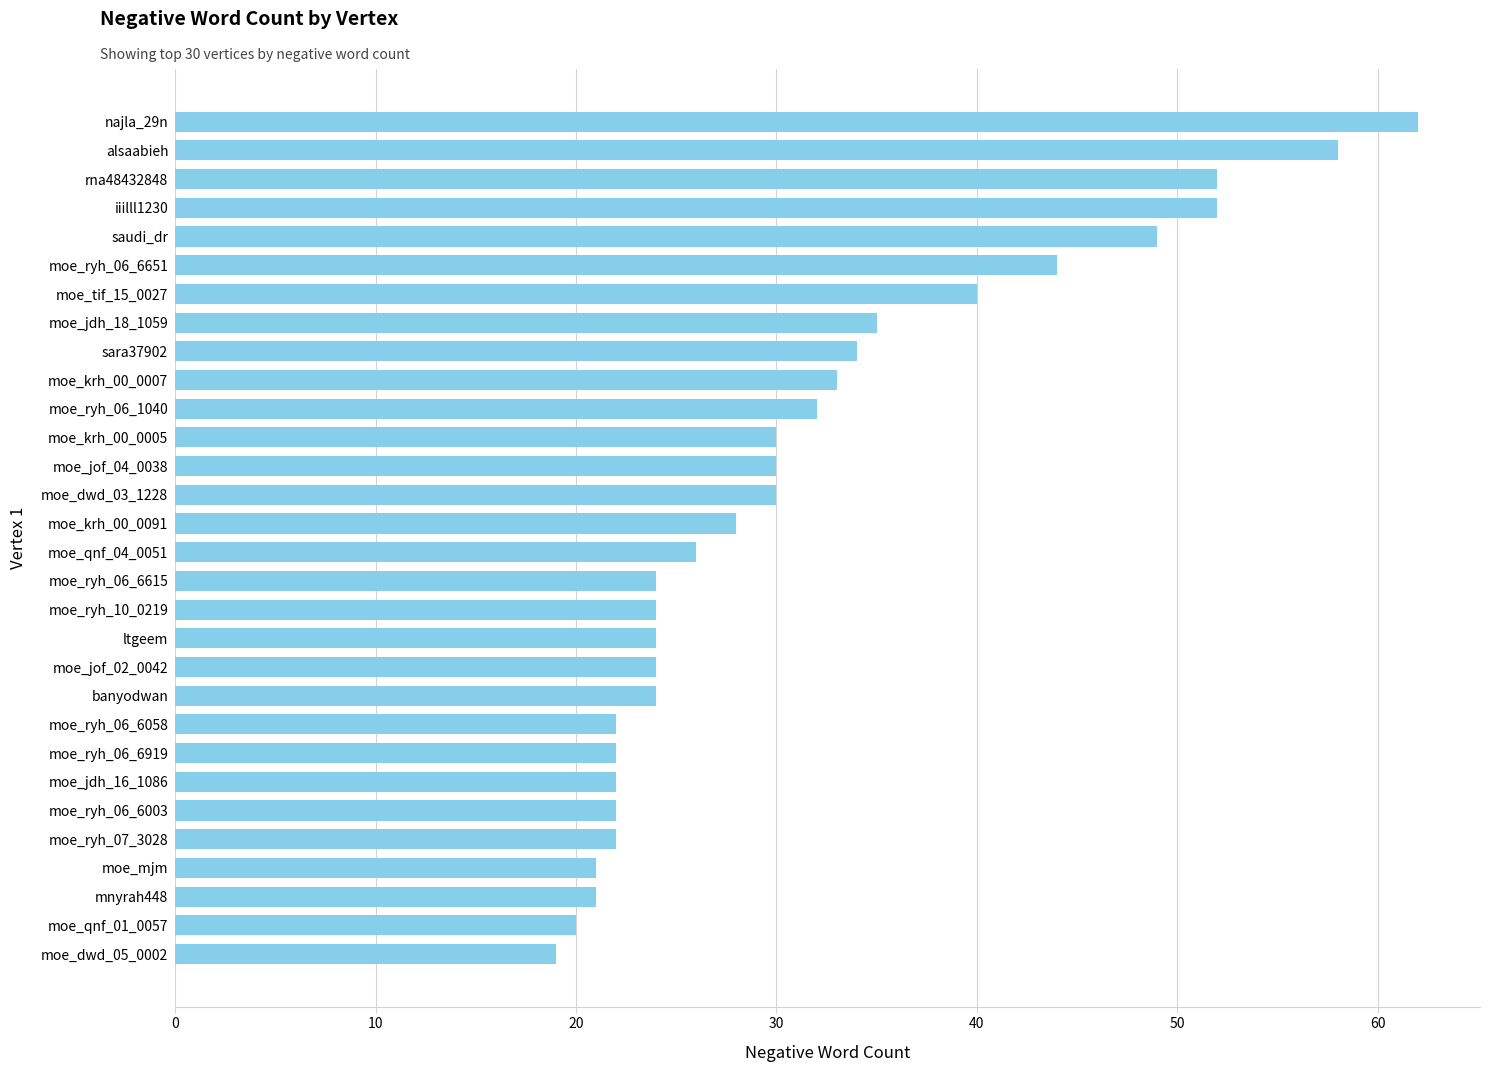

What is the sum of all values?

946